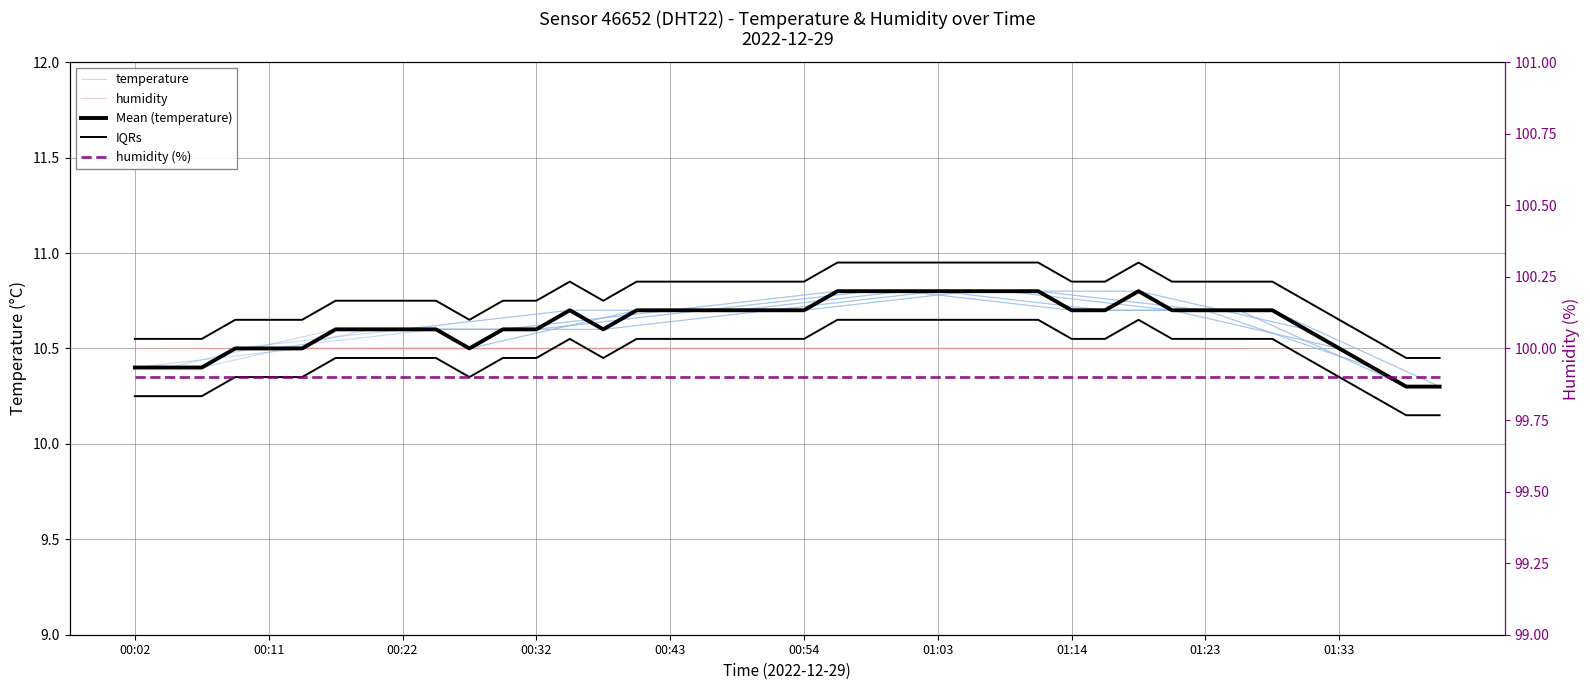

Reading left to right, what are all the values shown in this chart?

00:02=10.4	00:04=10.4	00:06=10.4	00:09=10.5	00:11=10.5	00:14=10.5	00:17=10.6	00:19=10.6	00:22=10.6	00:24=10.6	00:27=10.5	00:30=10.6	00:32=10.6	00:35=10.7	00:38=10.6	00:41=10.7	00:43=10.7	00:46=10.7	00:48=10.7	00:51=10.7	00:54=10.7	00:56=10.8	00:59=10.8	01:01=10.8	01:03=10.8	01:06=10.8	01:08=10.8	01:11=10.8	01:14=10.7	01:16=10.7	01:18=10.8	01:21=10.7	01:23=10.7	01:26=10.7	01:28=10.7	01:31=10.6	01:33=10.5	01:36=10.4	01:38=10.3	01:40=10.3